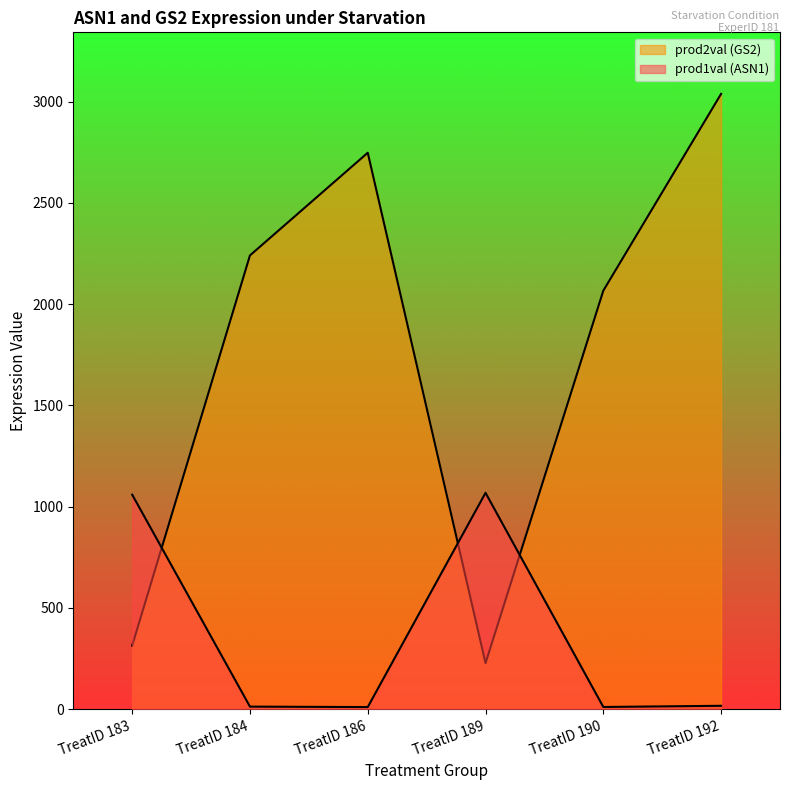

How many values in the prod1val series exceed 16?

3